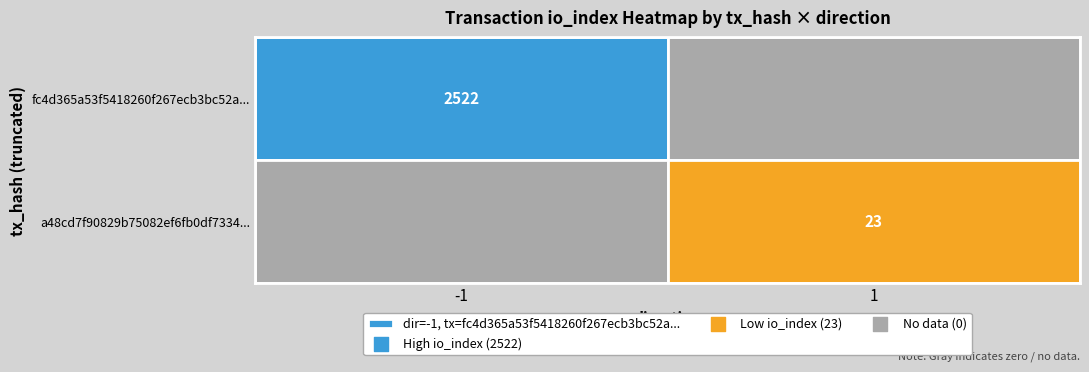

Reading right to left, what are all the values shown in this chart?

fc4d365a53f5418260f267ecb3bc52a021f488c: 2522	-1
a48cd7f90829b75082ef6fb0df7334315fc4f3d: 23	1